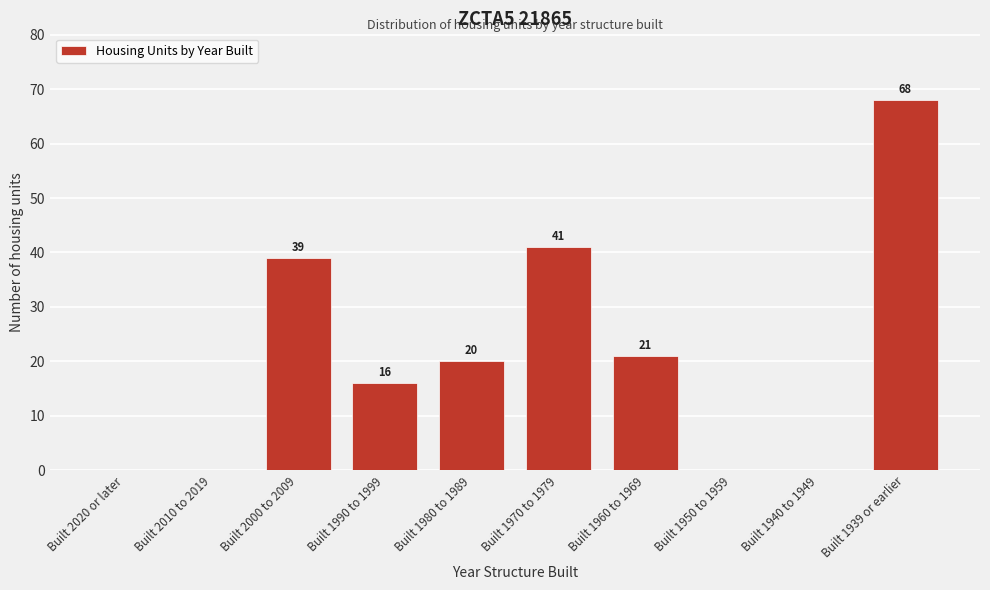

Reading left to right, what are all the values shown in this chart?

Built 2020 or later=0	Built 2010 to 2019=0	Built 2000 to 2009=39	Built 1990 to 1999=16	Built 1980 to 1989=20	Built 1970 to 1979=41	Built 1960 to 1969=21	Built 1950 to 1959=0	Built 1940 to 1949=0	Built 1939 or earlier=68